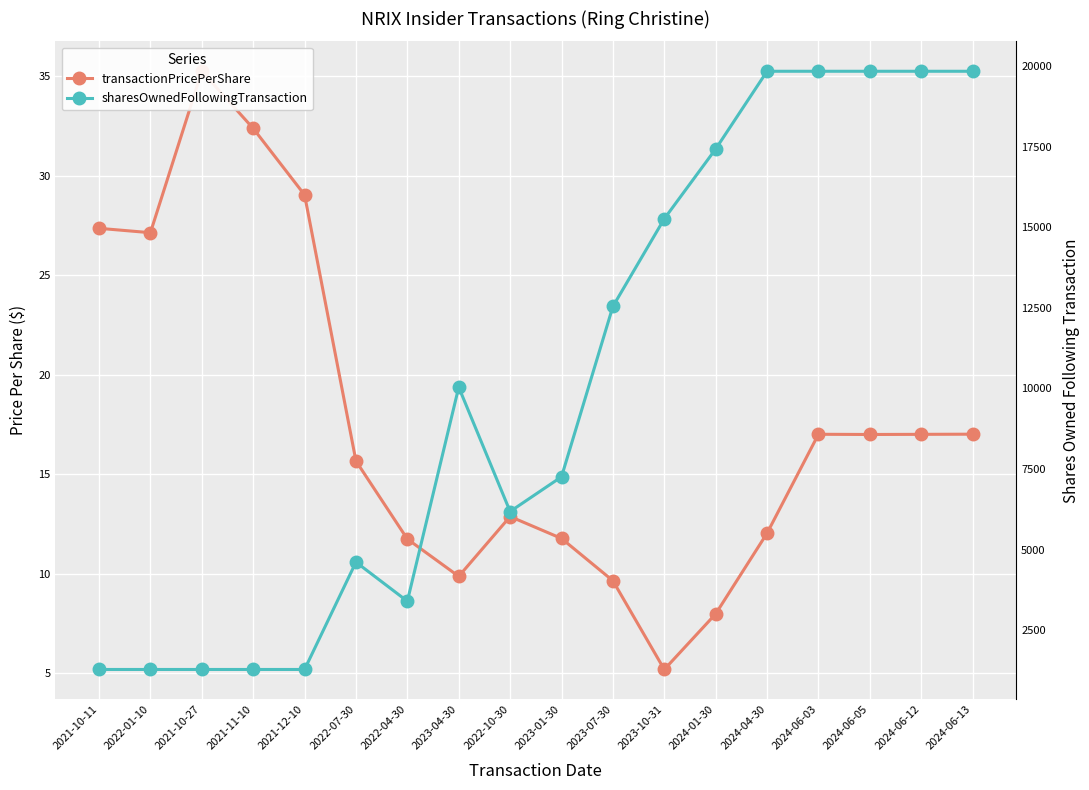

At which category does sharesOwnedFollowingTransaction reach its first local valley?

2022-04-30